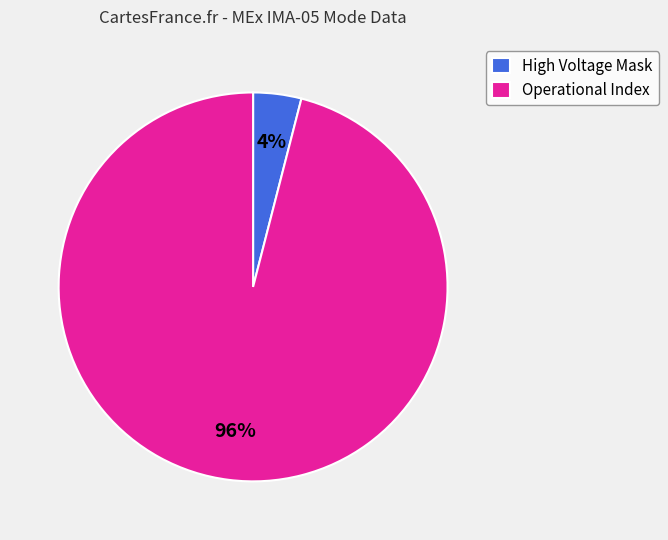

Which category has the smallest portion of the pie?

High Voltage Mask